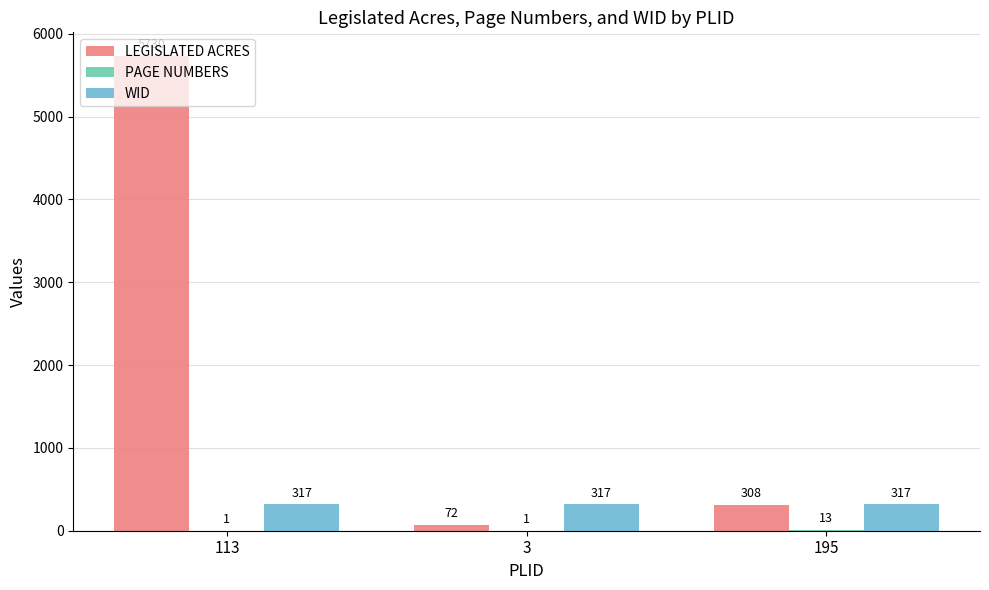

Which series has the widest spread of values?

LEGISLATED ACRES